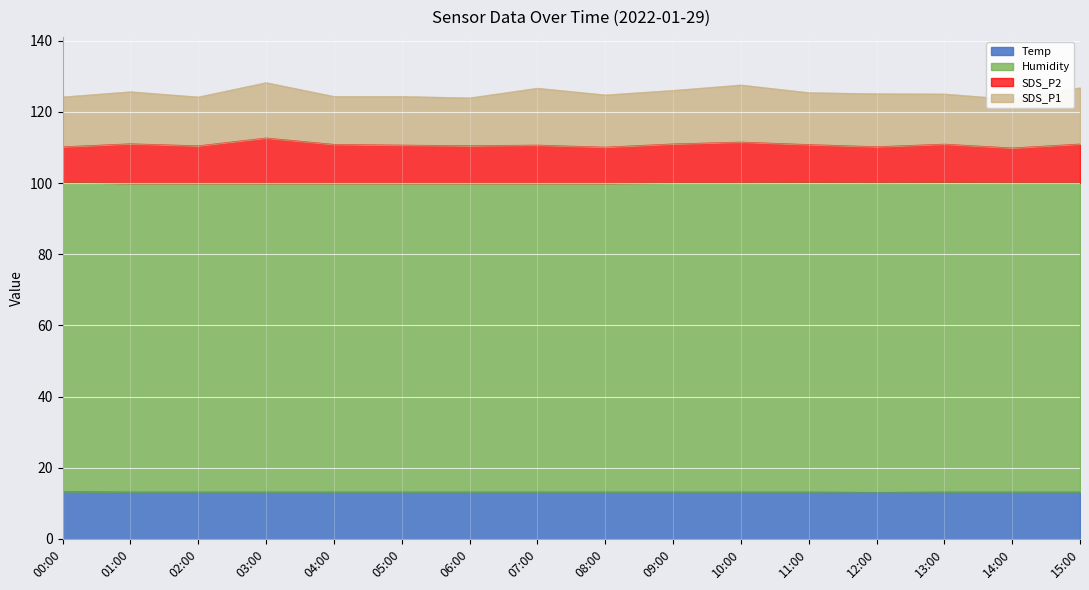

True or false: Temp has a value of 18.9 at 11:00.

False